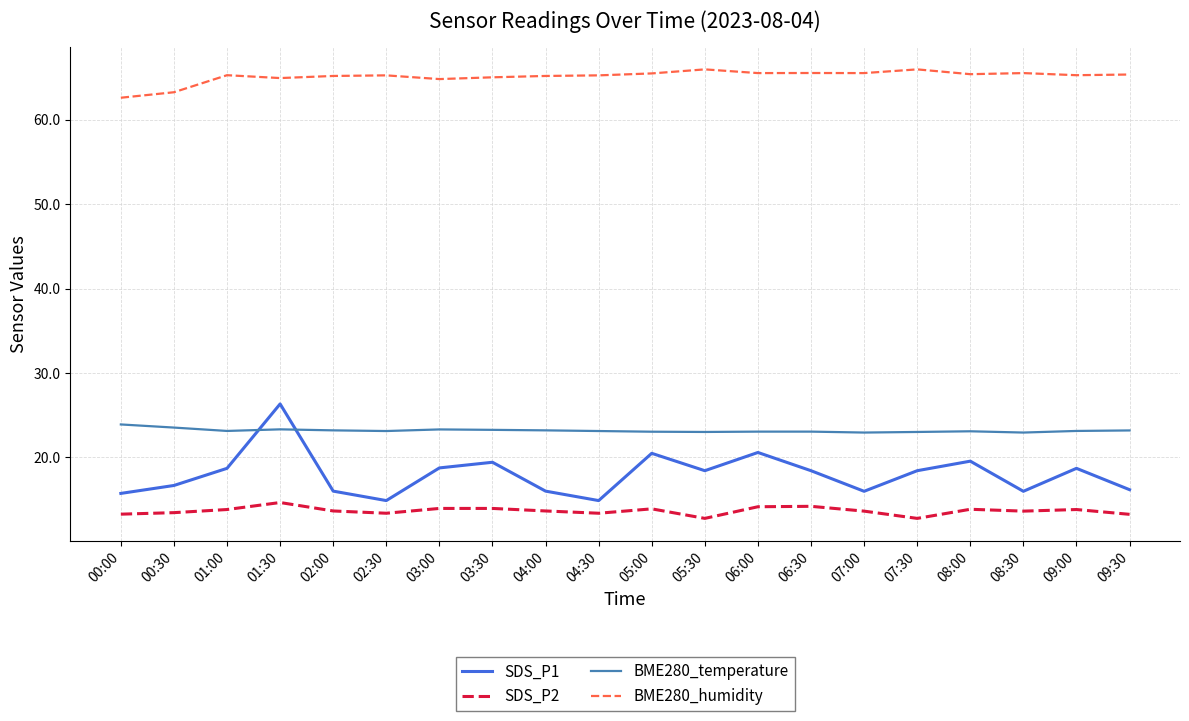

True or false: BME280_temperature and BME280_humidity cross at least once.

False